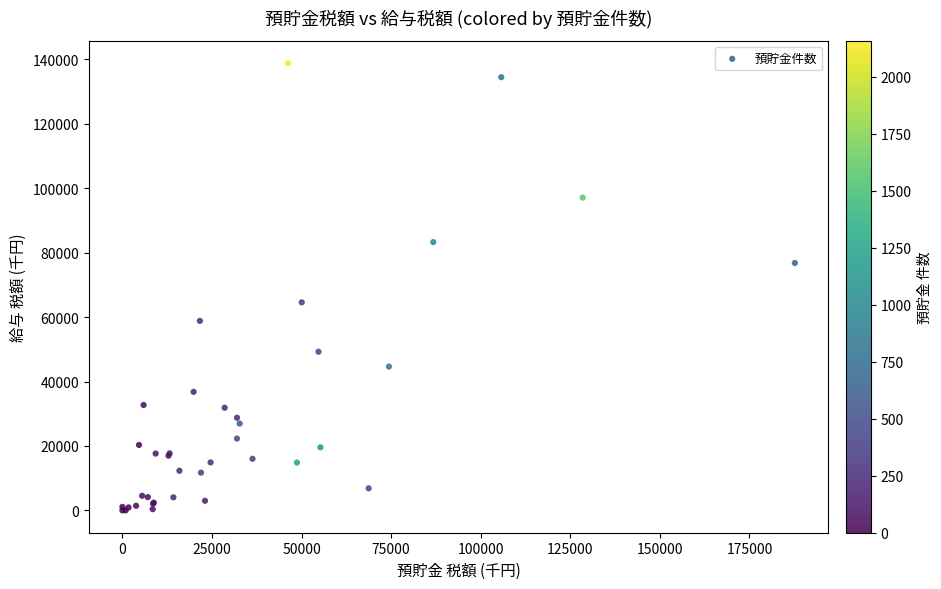

What Y value in the scatter plot is closest to 69416?

64583